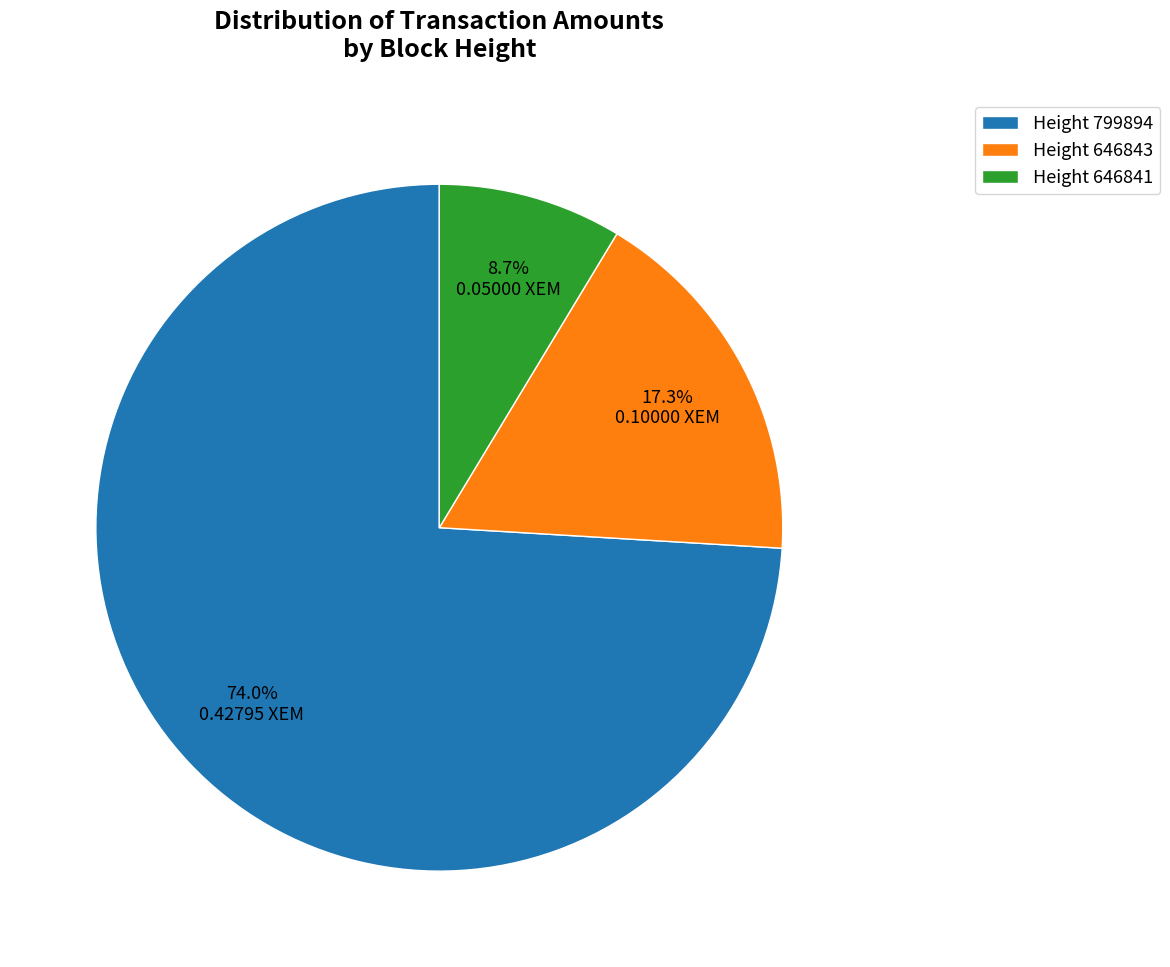

Count the number of slices in the pie.

3